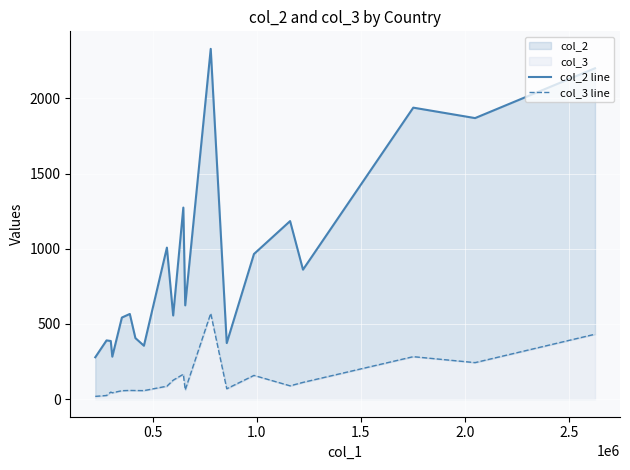

True or false: col_2 line and col_3 line cross at least once.

False